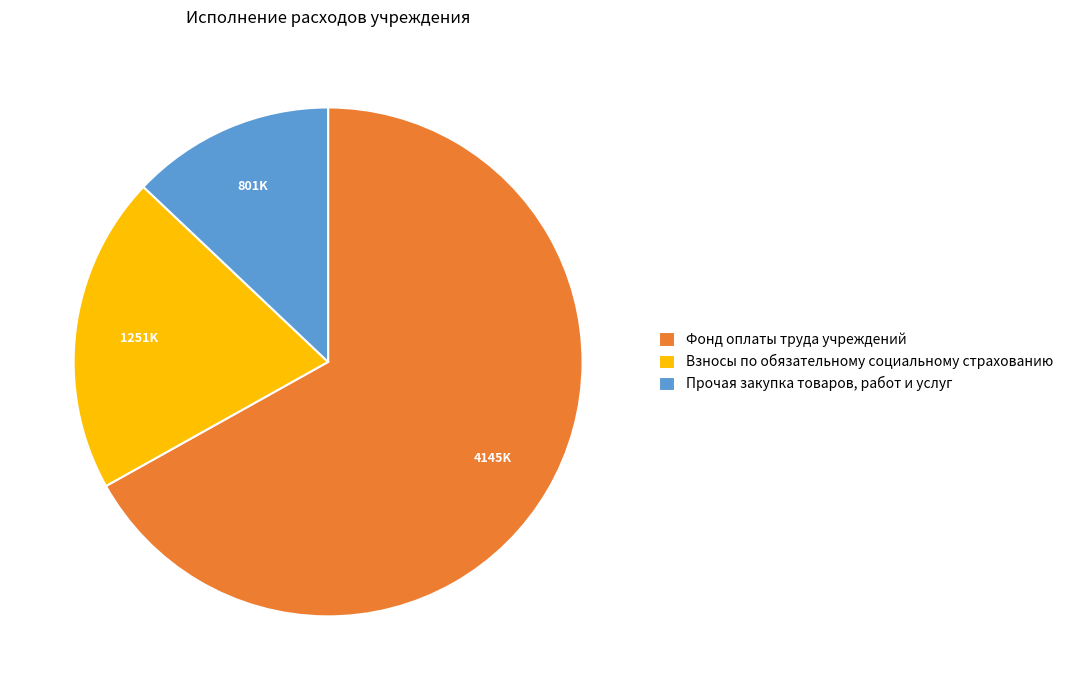

How many slices are in this pie chart?

3